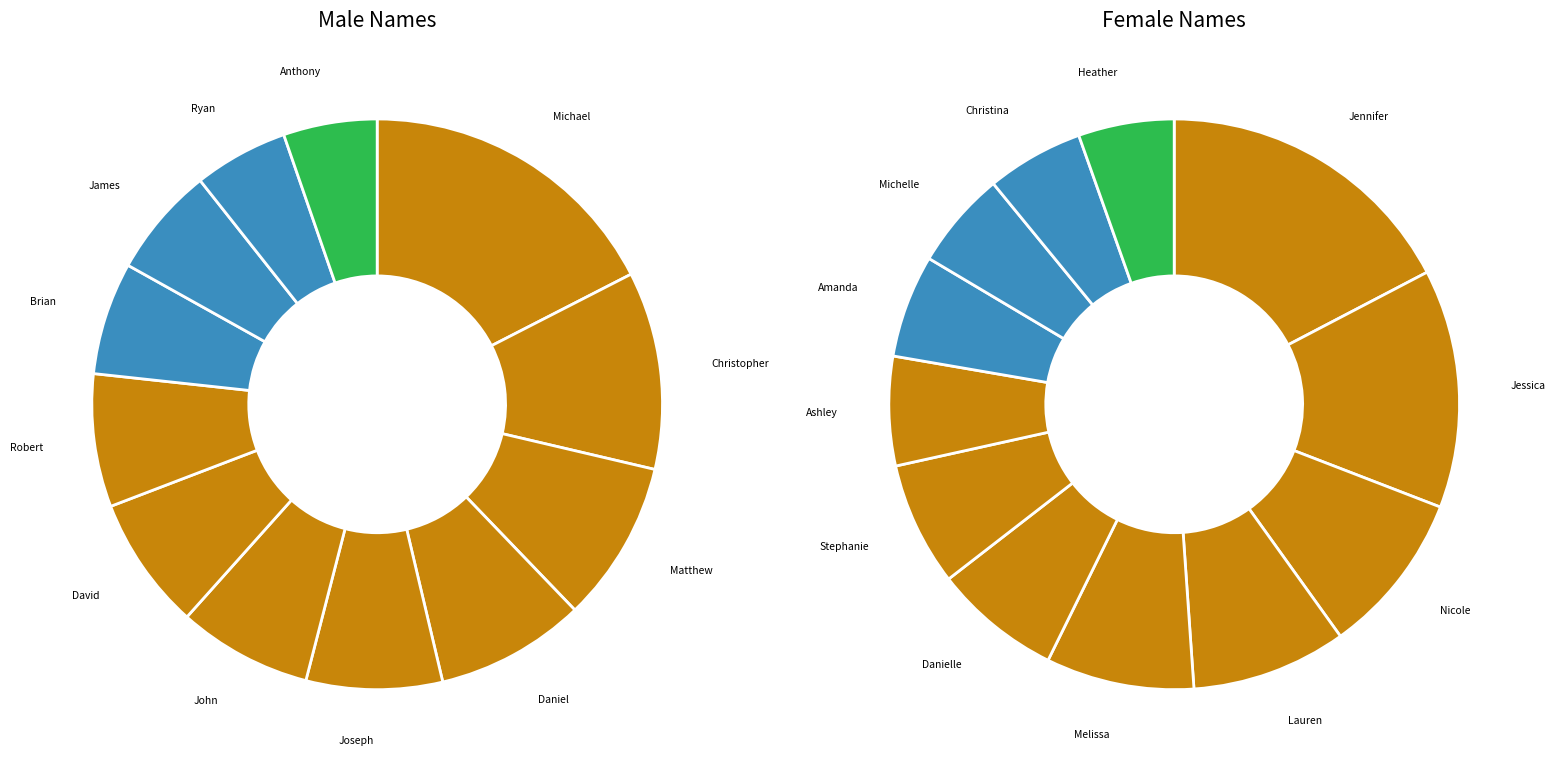

Is there a majority slice in this chart?

No